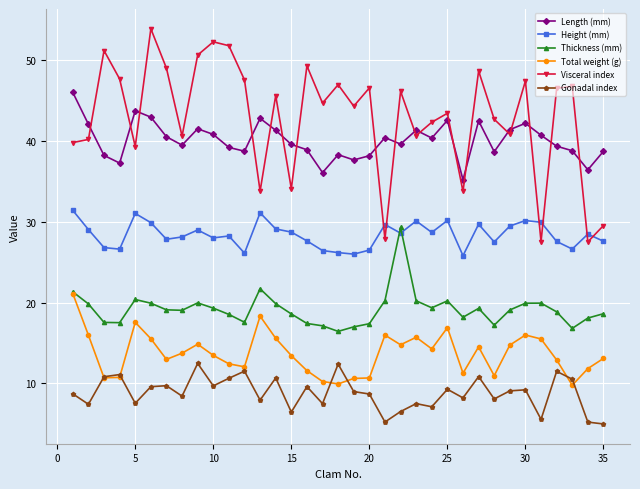

True or false: Total weight (g) and Visceral index cross at least once.

False